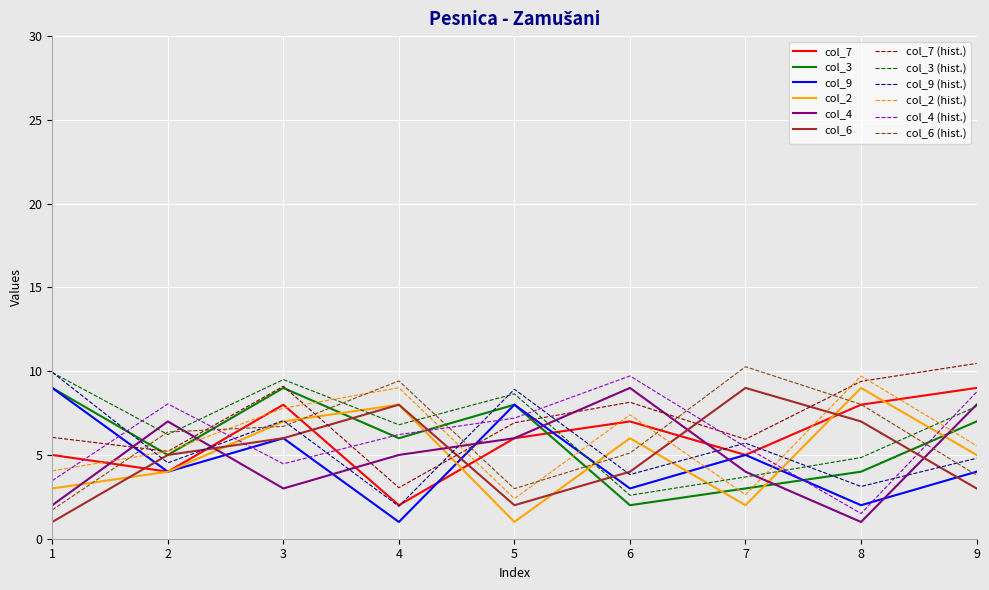

What is the difference between the highest and lowest values at 5?

7